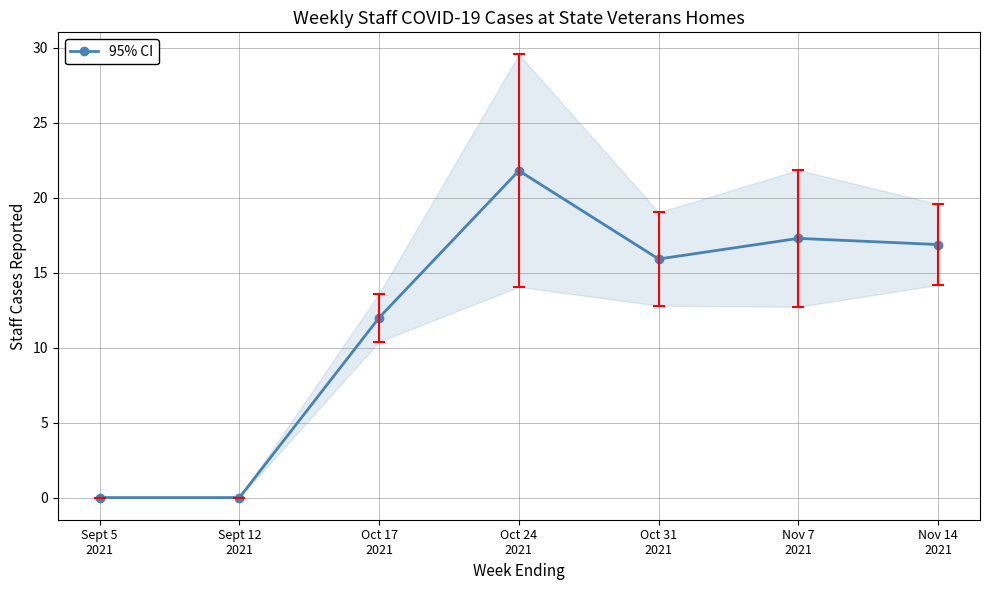

Read the value at Nov 14
2021.

16.9